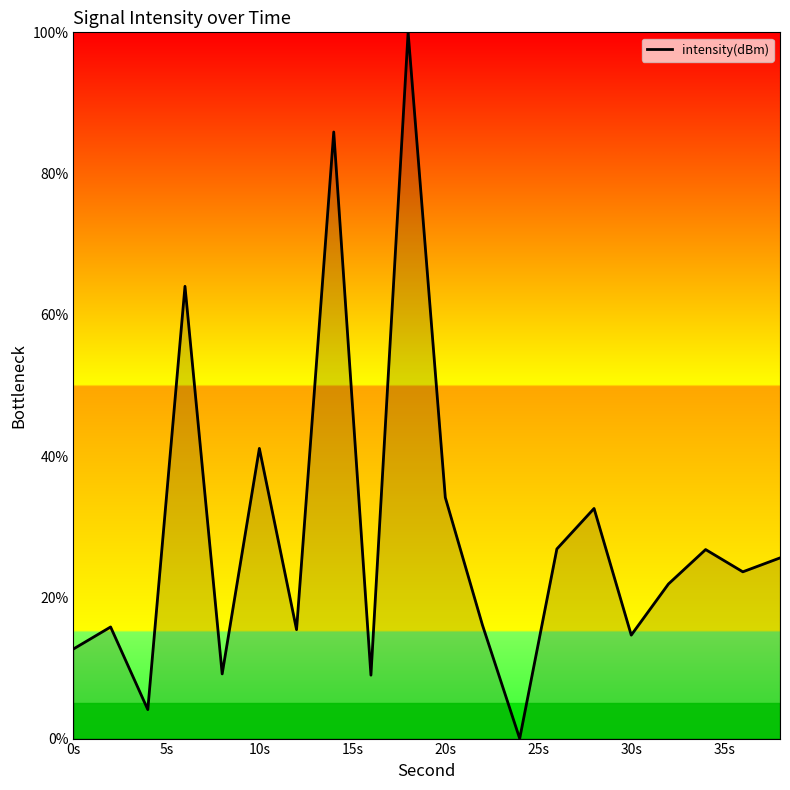

What is the maximum value shown in the chart?

100.0